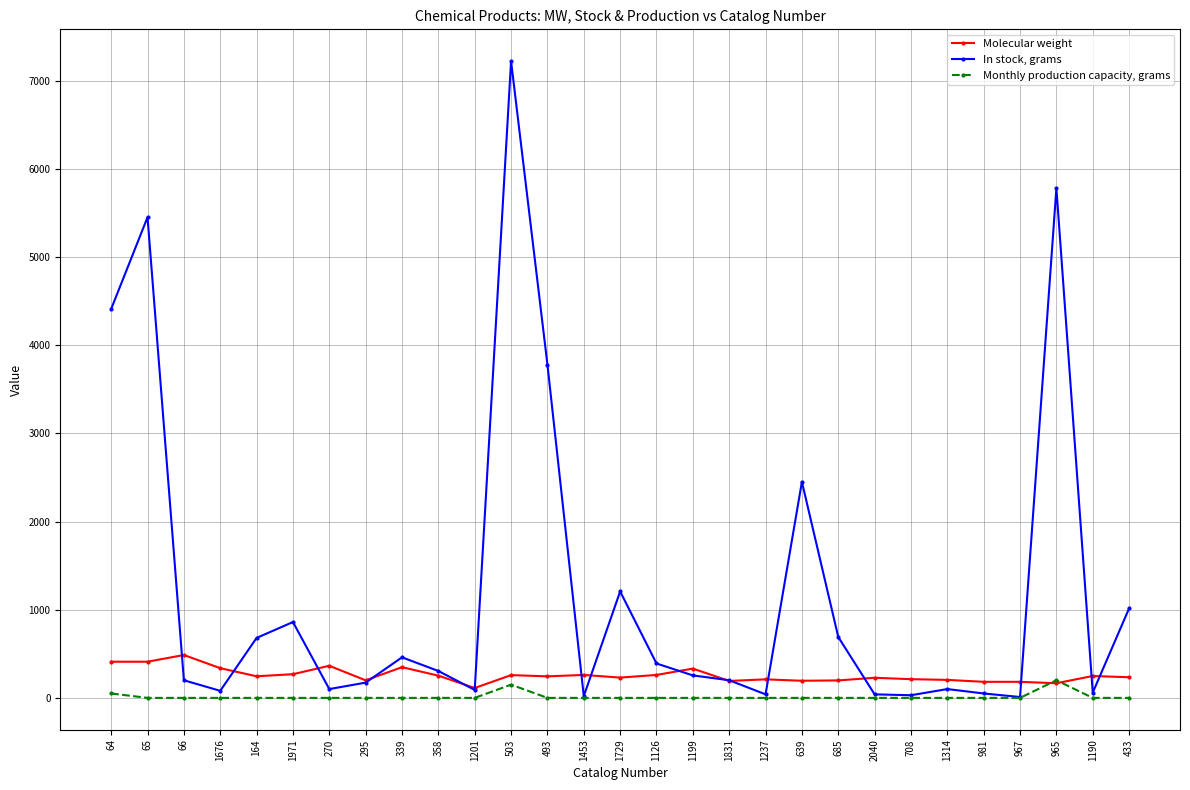

At 1676, list the series in order from largest to smallest.

Molecular weight, In stock, grams, Monthly production capacity, grams